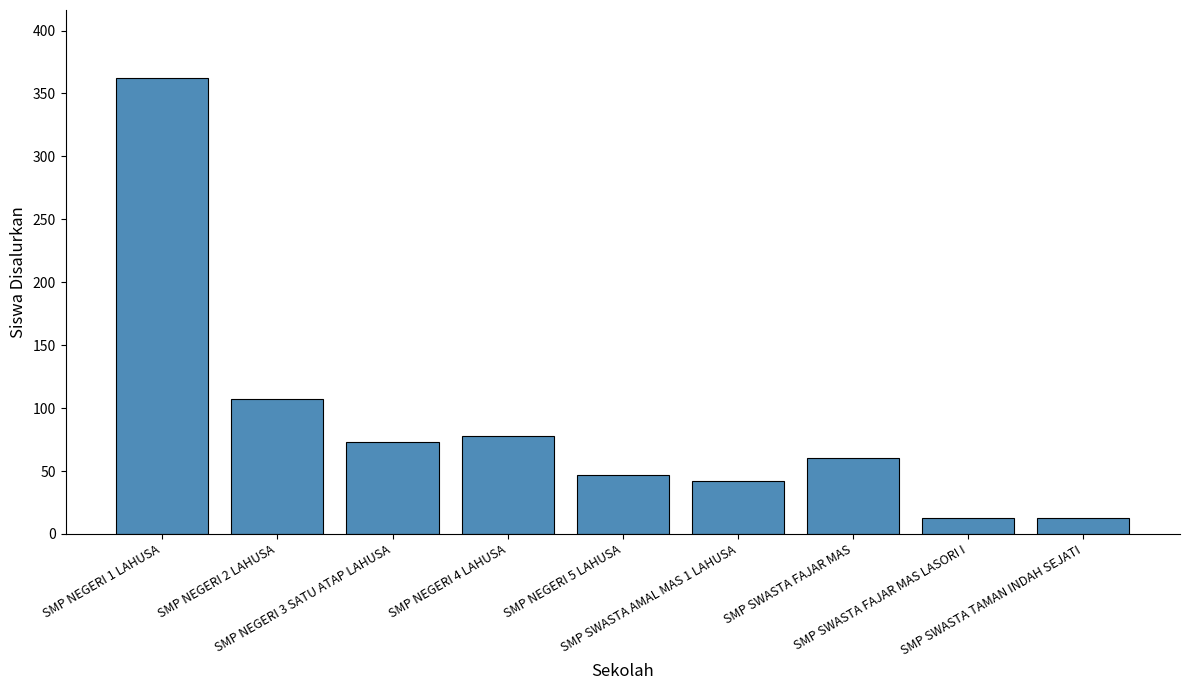

What is the value of the 7th bar from the left?

60